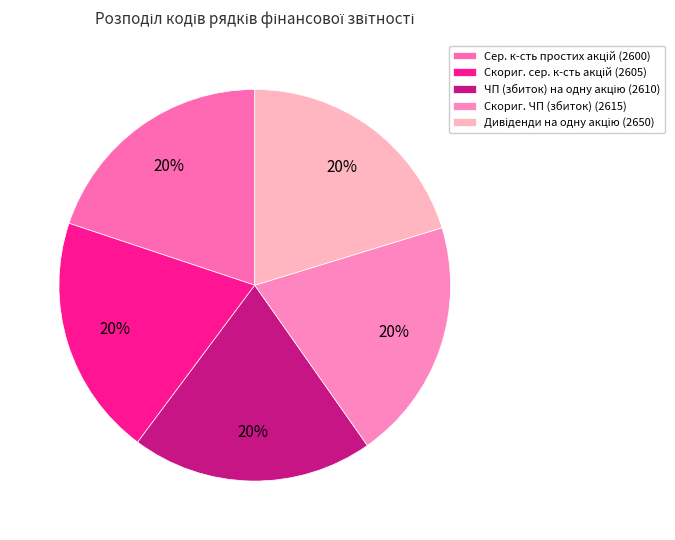

What is the smallest slice in the pie chart?

Середньорічна кількість простих акцій